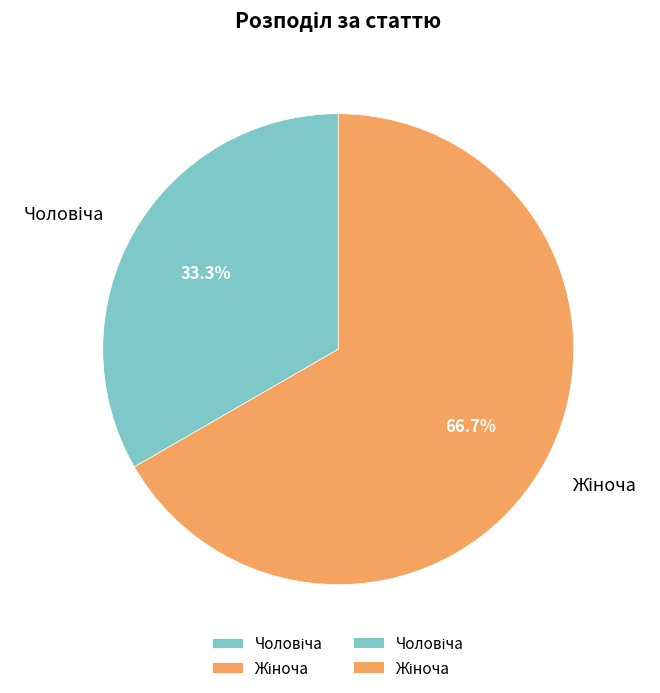

Does any single category account for the majority?

Yes